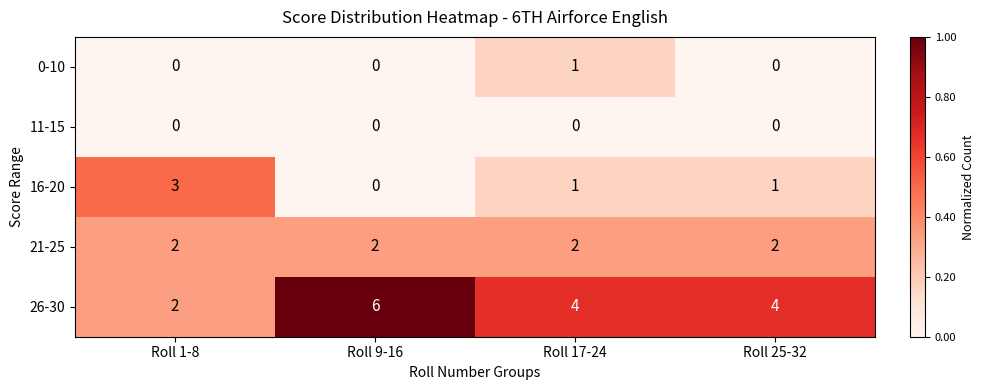

Which series has the largest range (max minus min)?

26-30